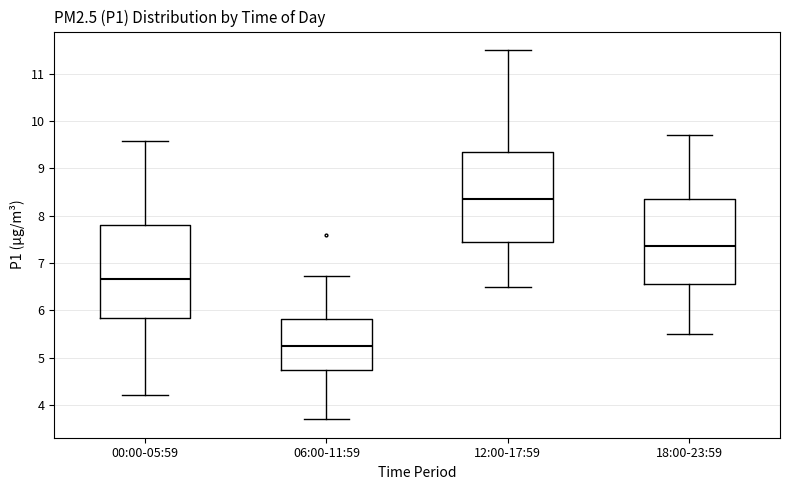

Reading left to right, read every box against the y-axis: the position of its median line, the range the box covers, and the ends of its whiskers. The values are not printed on the chart, so give them approximately, as read against the axis.

00:00-05:59: median 6.7, box 5.8 to 7.8, whiskers 4.2 to 9.6
06:00-11:59: median 5.3, box 4.8 to 5.8, whiskers 3.7 to 6.7
12:00-17:59: median 8.4, box 7.5 to 9.4, whiskers 6.5 to 11.5
18:00-23:59: median 7.4, box 6.6 to 8.4, whiskers 5.5 to 9.7